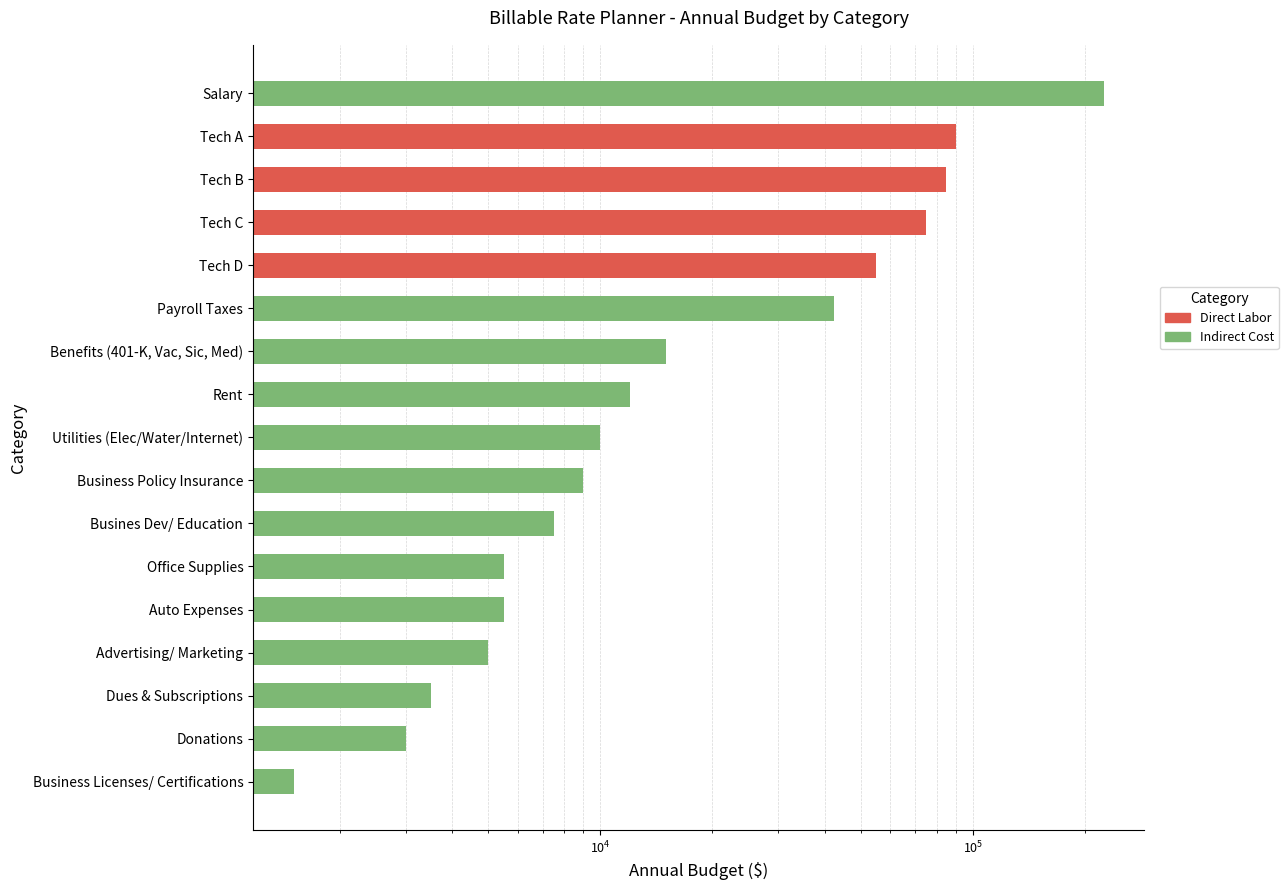

What is the difference between the values at Busines Dev/ Education and Utilities (Elec/Water/Internet)?

2500